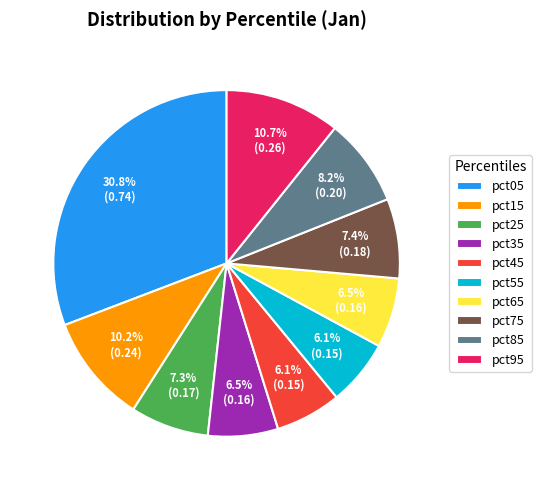

What is the largest slice in the pie chart?

pct05